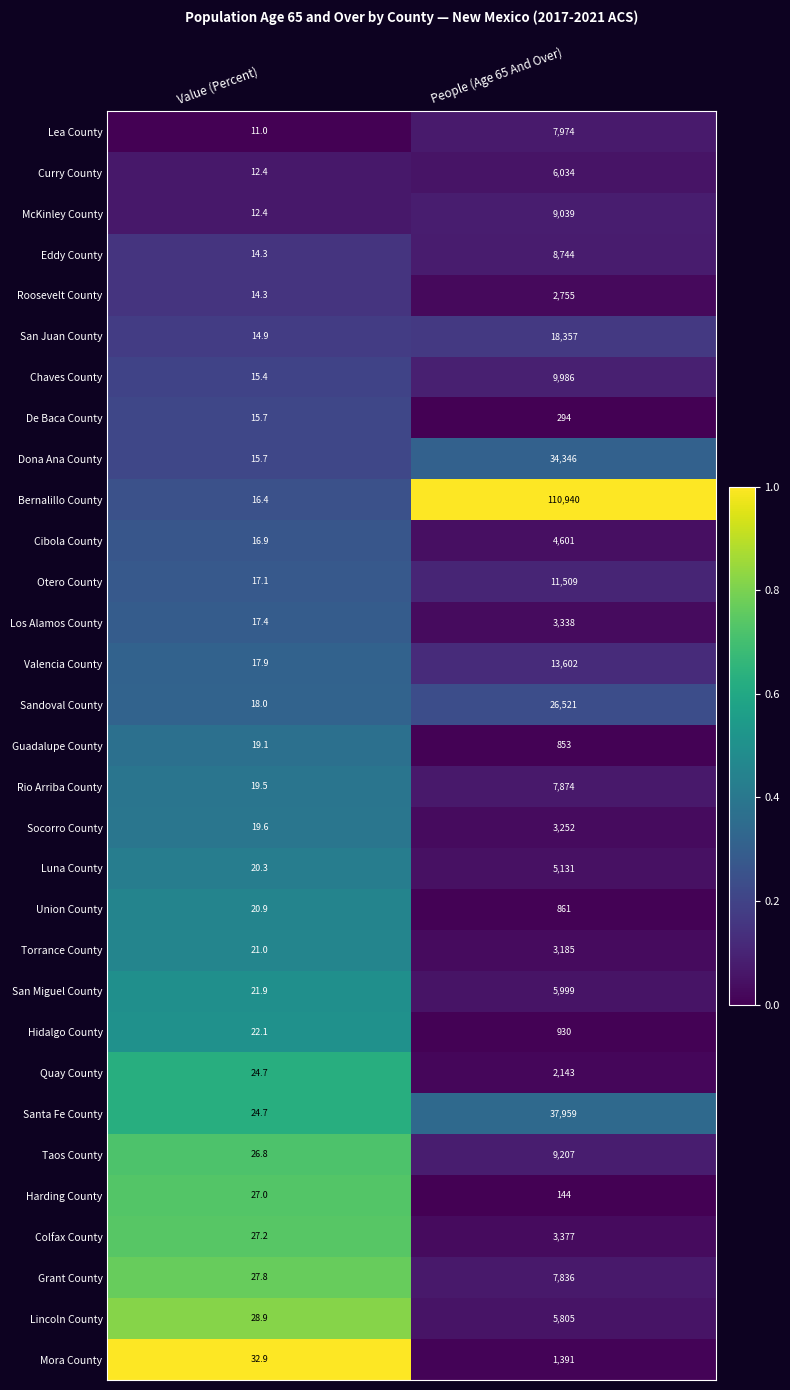

What is the difference between the Torrance County values at People (Age 65 And Over) and Value (Percent)?

3164.0